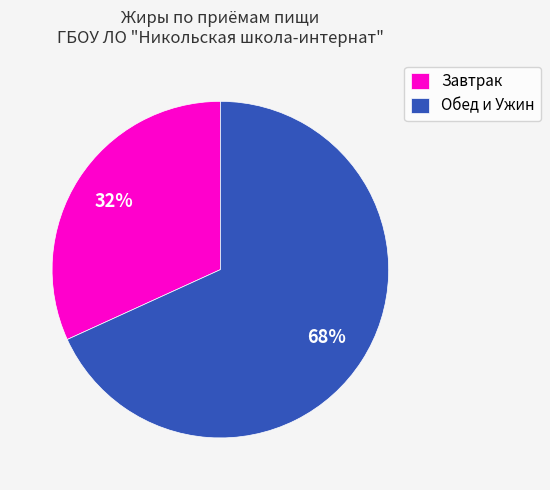

Does any single category account for the majority?

Yes